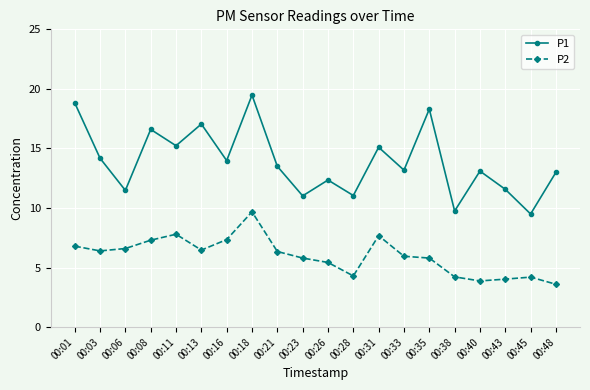

Which category has the highest value in the P2 series?

00:18